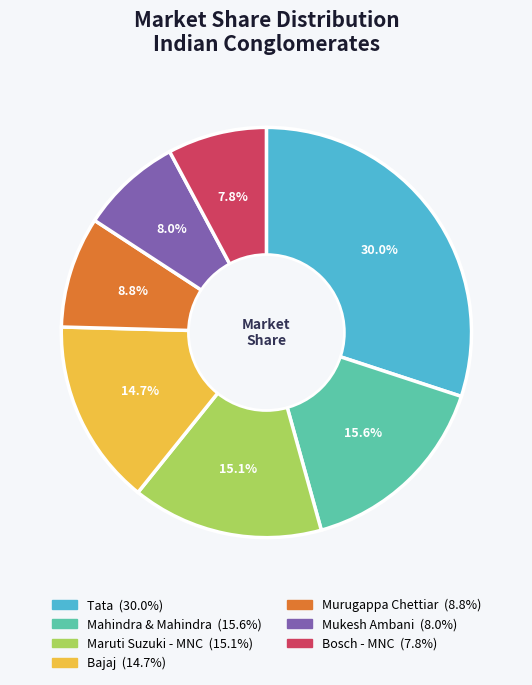

Does any single category account for the majority?

No